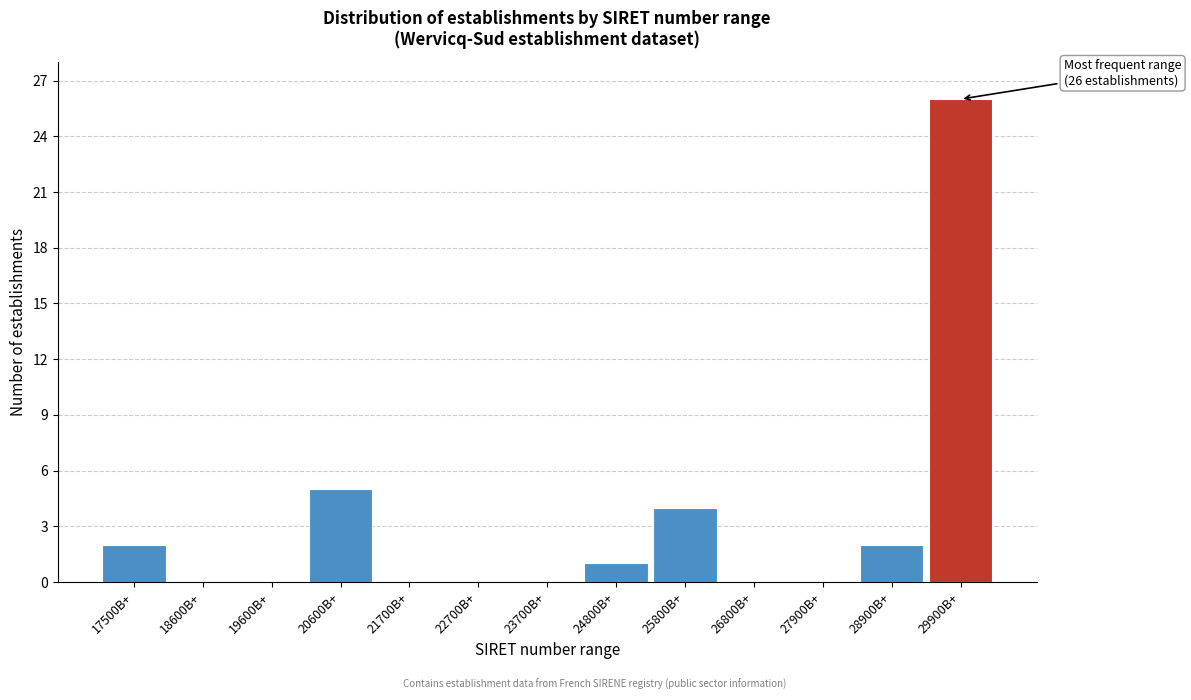

Reading left to right, list all the values displayed in this chart.

17500B+=2	18600B+=0	19600B+=0	20600B+=5	21700B+=0	22700B+=0	23700B+=0	24800B+=1	25800B+=4	26800B+=0	27900B+=0	28900B+=2	29900B+=26